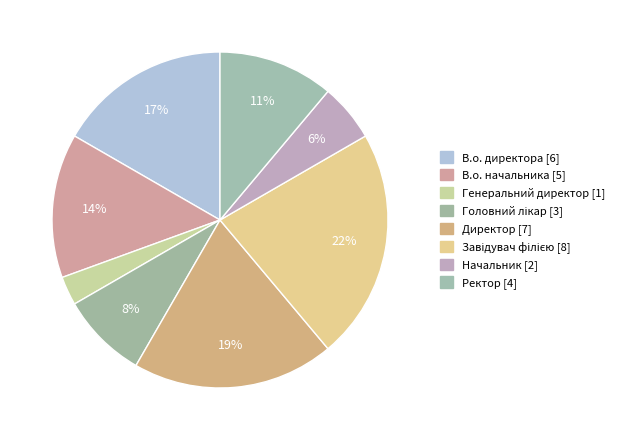

Count the number of slices in the pie.

8